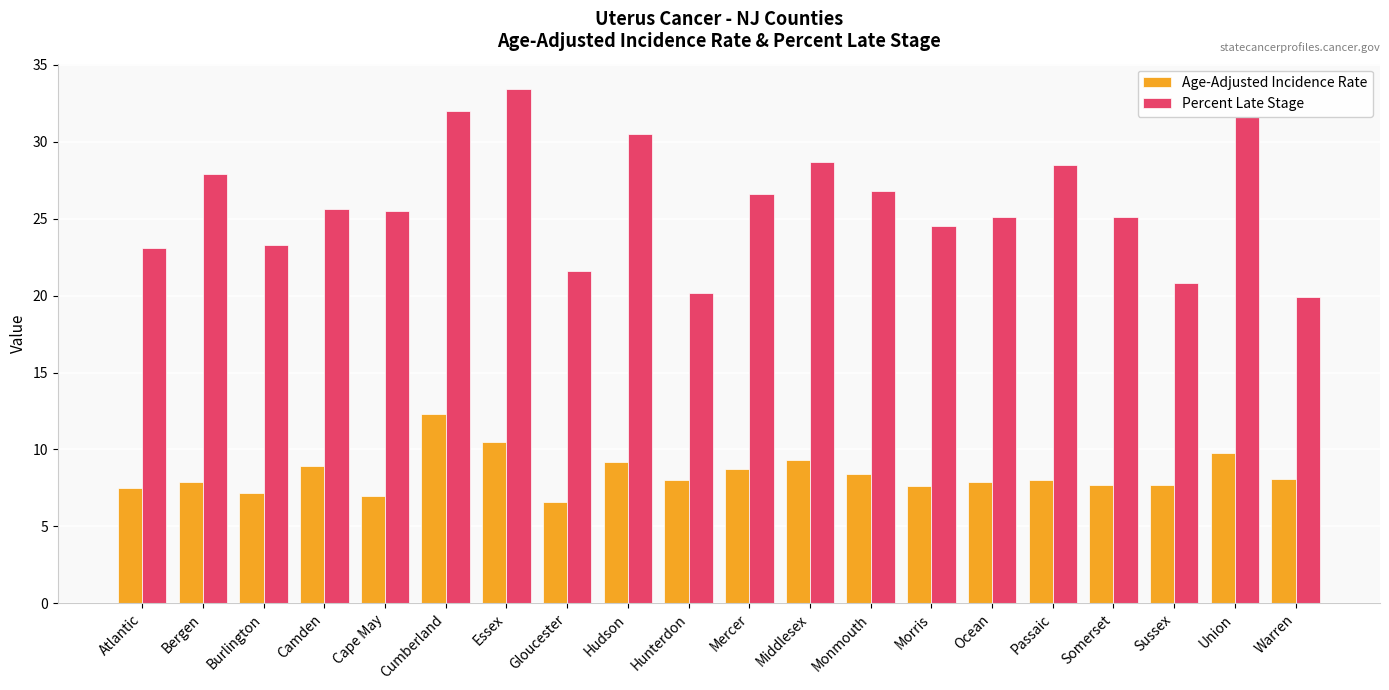

At how many categories does at least one series exceed 18?

20